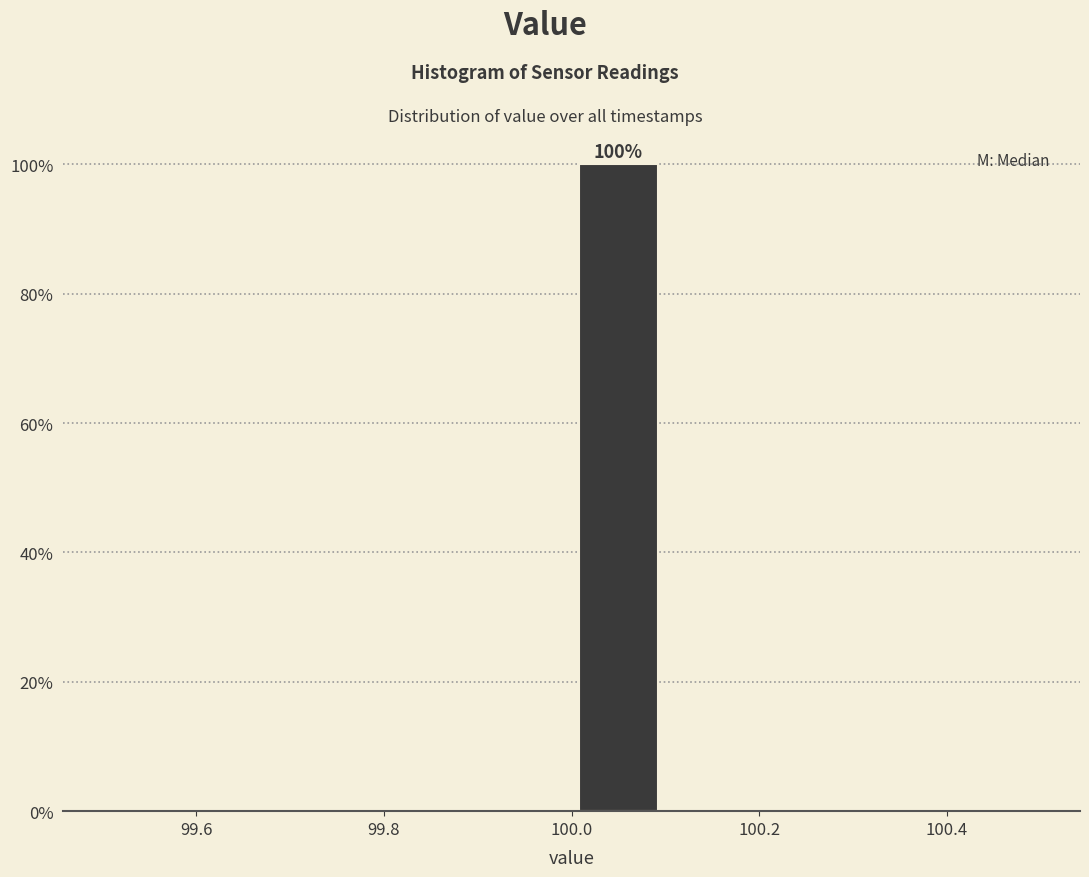

Over which range of the x-axis is the bar tallest?

100.0 to 100.1